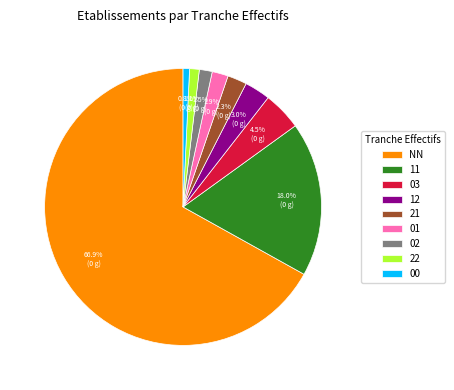

Which slice is the largest?

NN